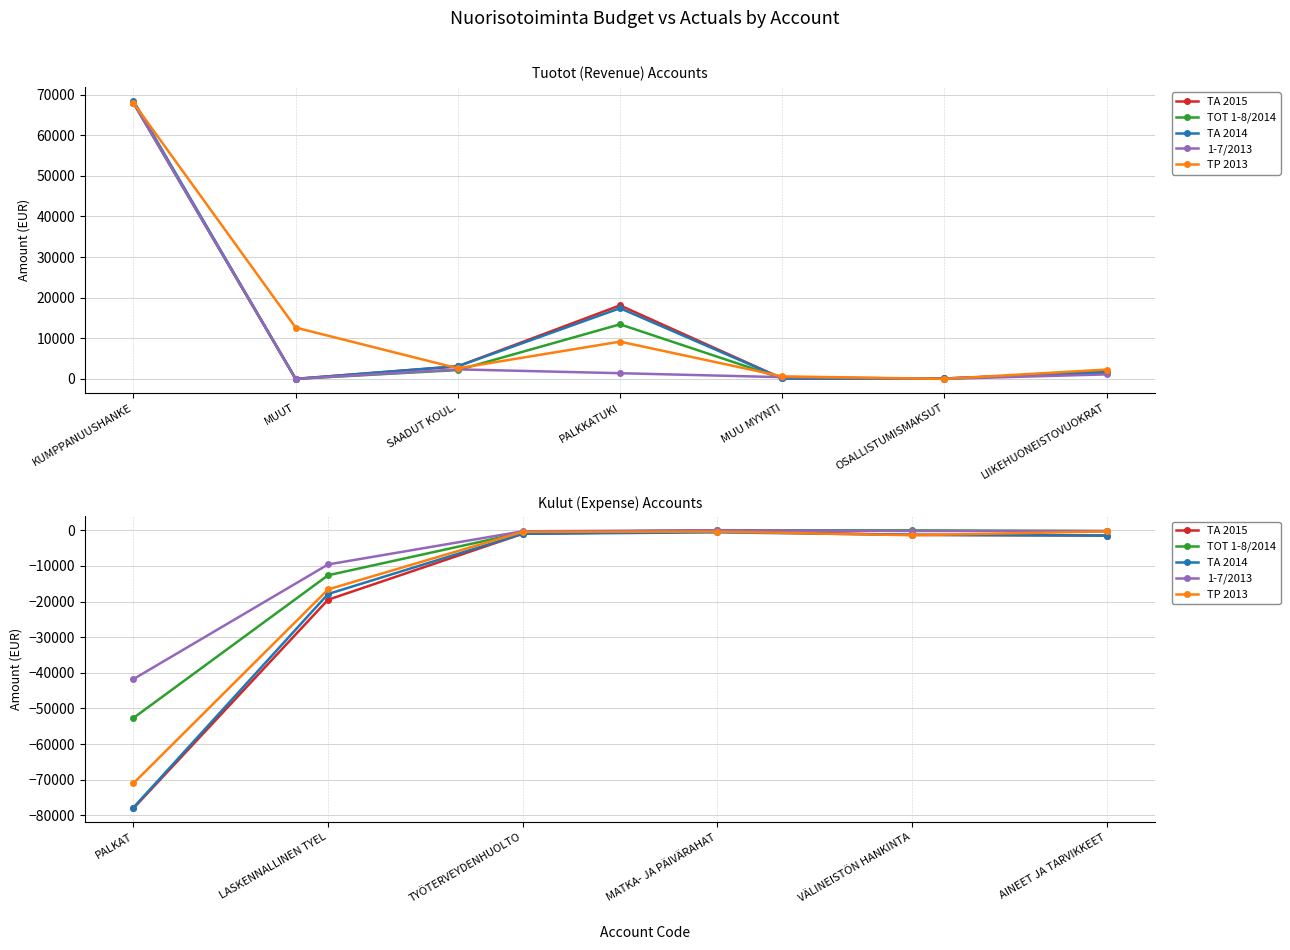

How many interior local peaks does the TOT 1-8/2014 series have?

1